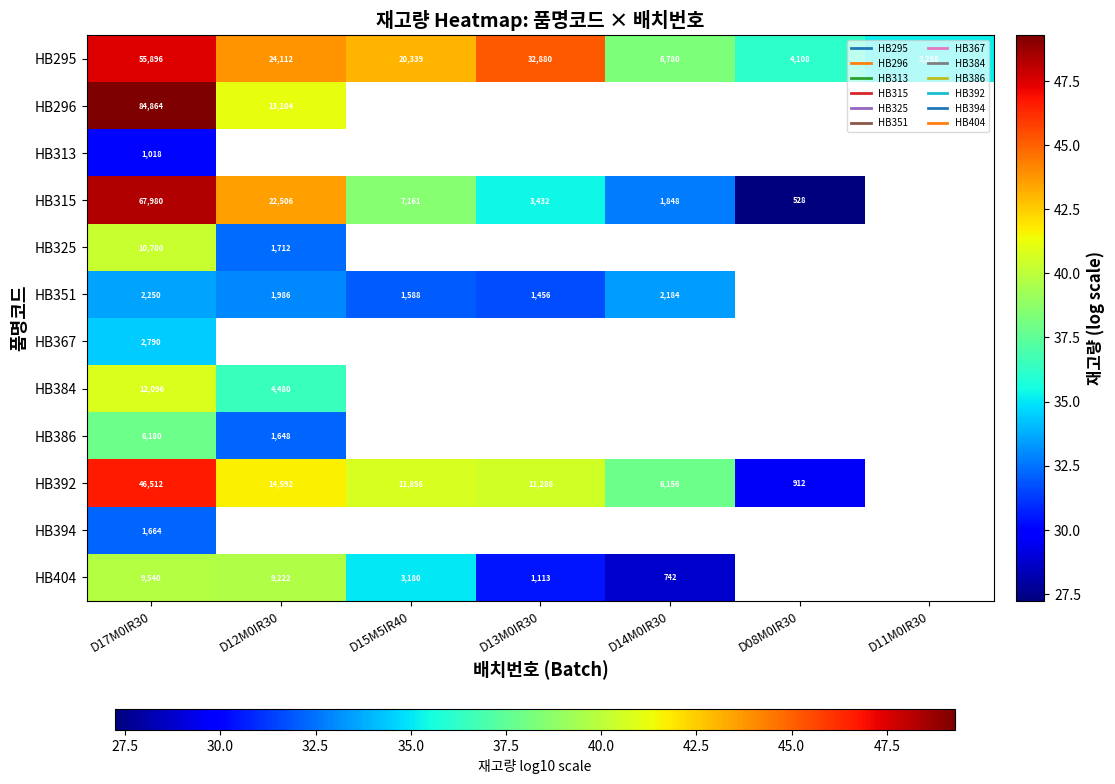

Is the value of HB325 at D17M0IR30 greater than the value of HB295 at D13M0IR30?

No